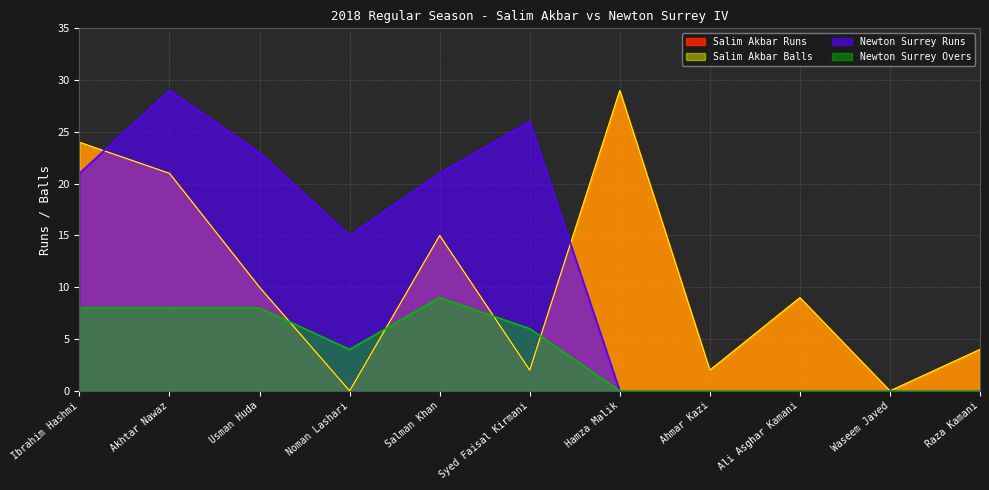

The value of Newton Surrey Runs at Ali Asghar Kamani is 0. True or false?

True